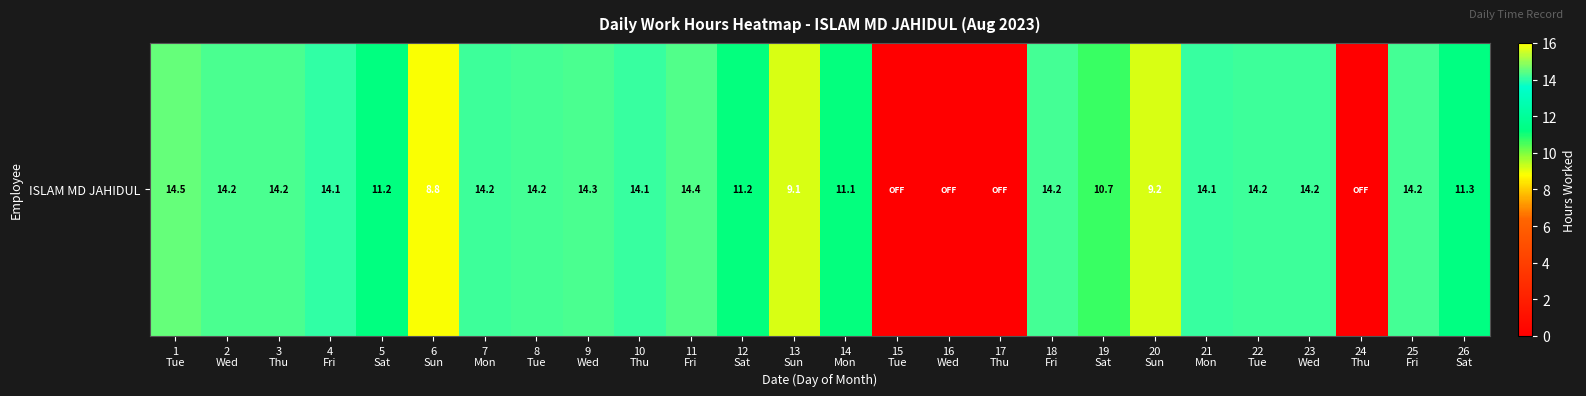

What is the sum of all values?

281.7